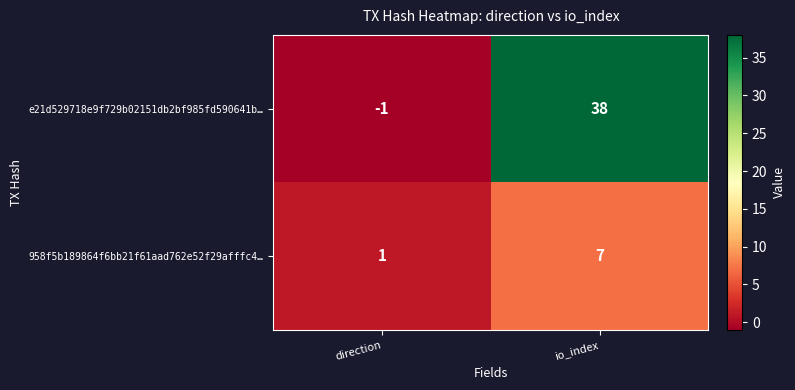

What is the smallest value displayed?

-1